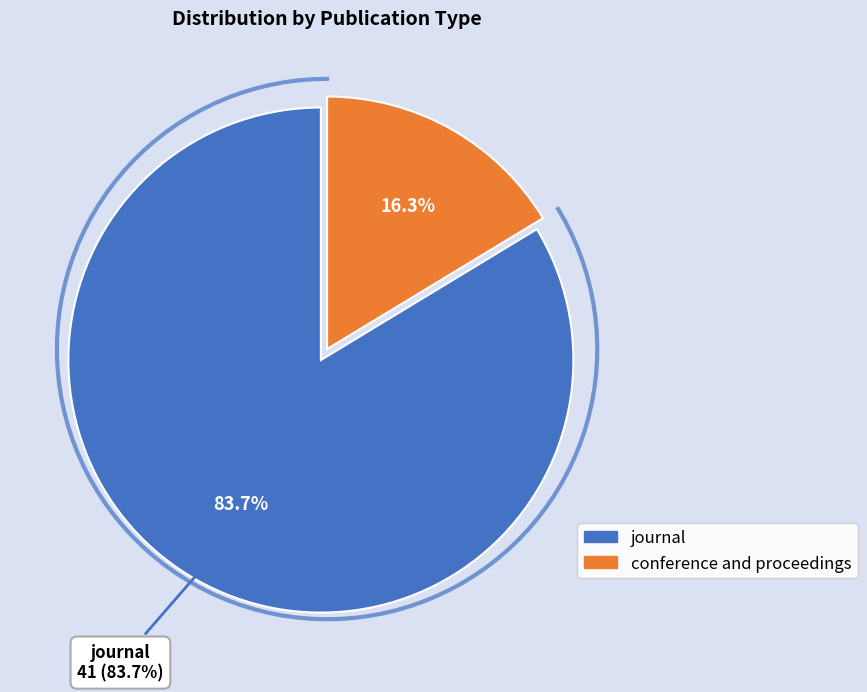

To the nearest percent, what portion does conference and proceedings represent?

16%